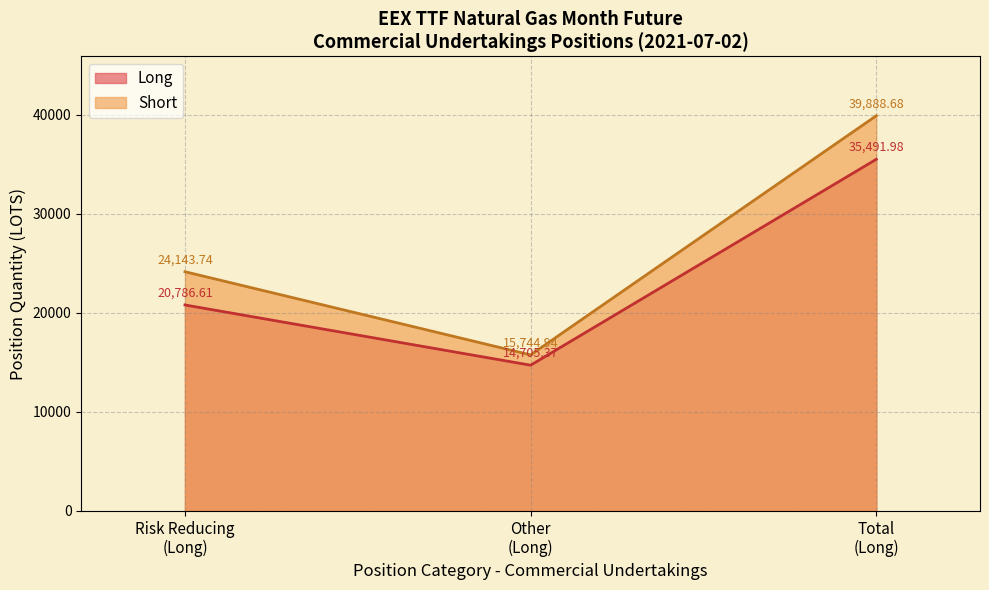

At how many categories does at least one series exceed 35821?

1